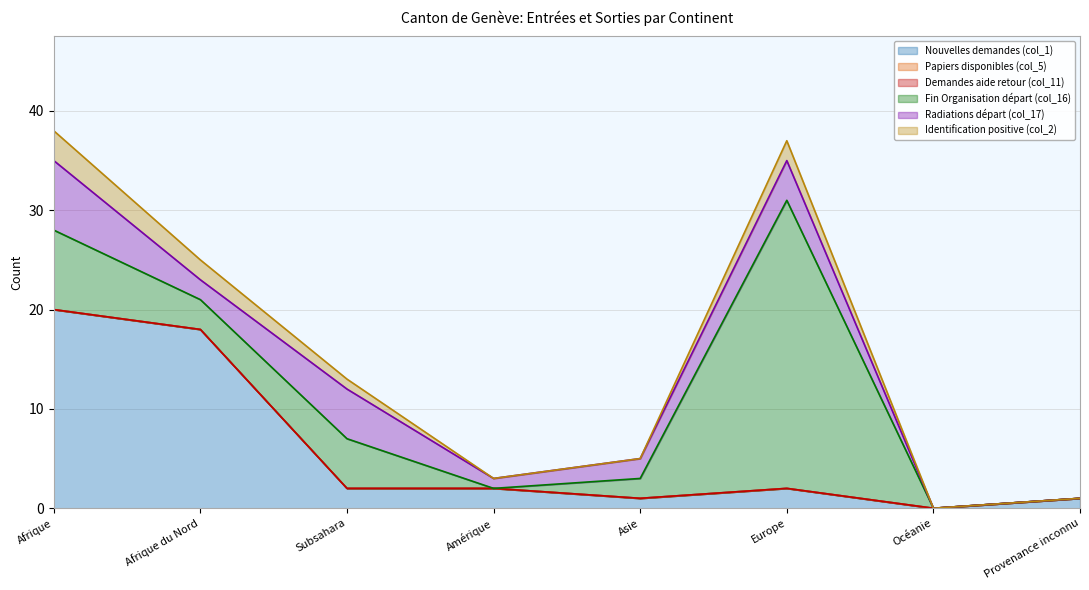

True or false: Identification positive (col_2) and Papiers disponibles (col_5) cross at least once.

False